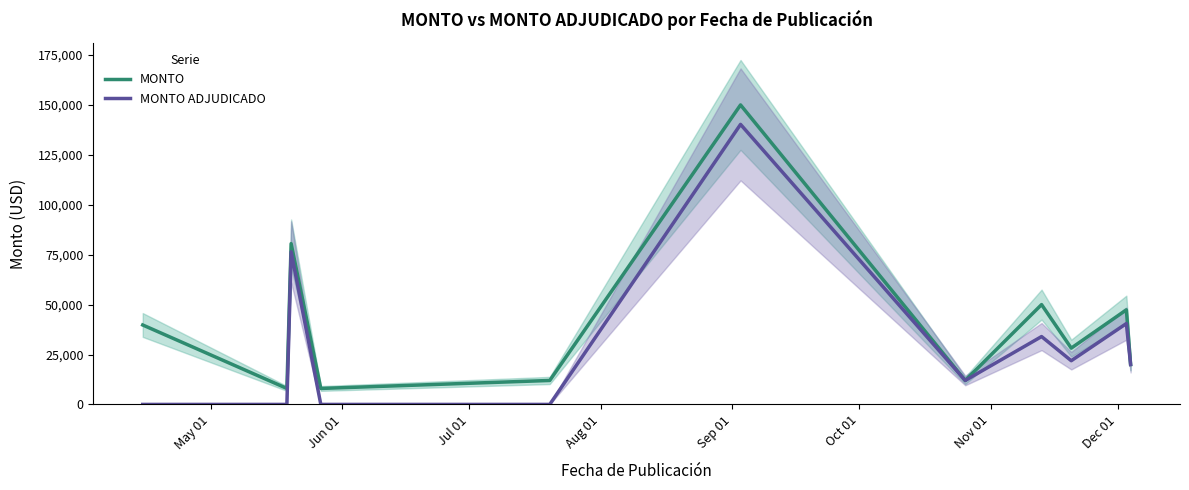

Which series has the largest total across all categories?

MONTO